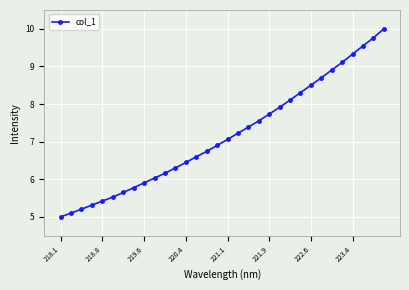

What is the smallest value displayed?

5.0